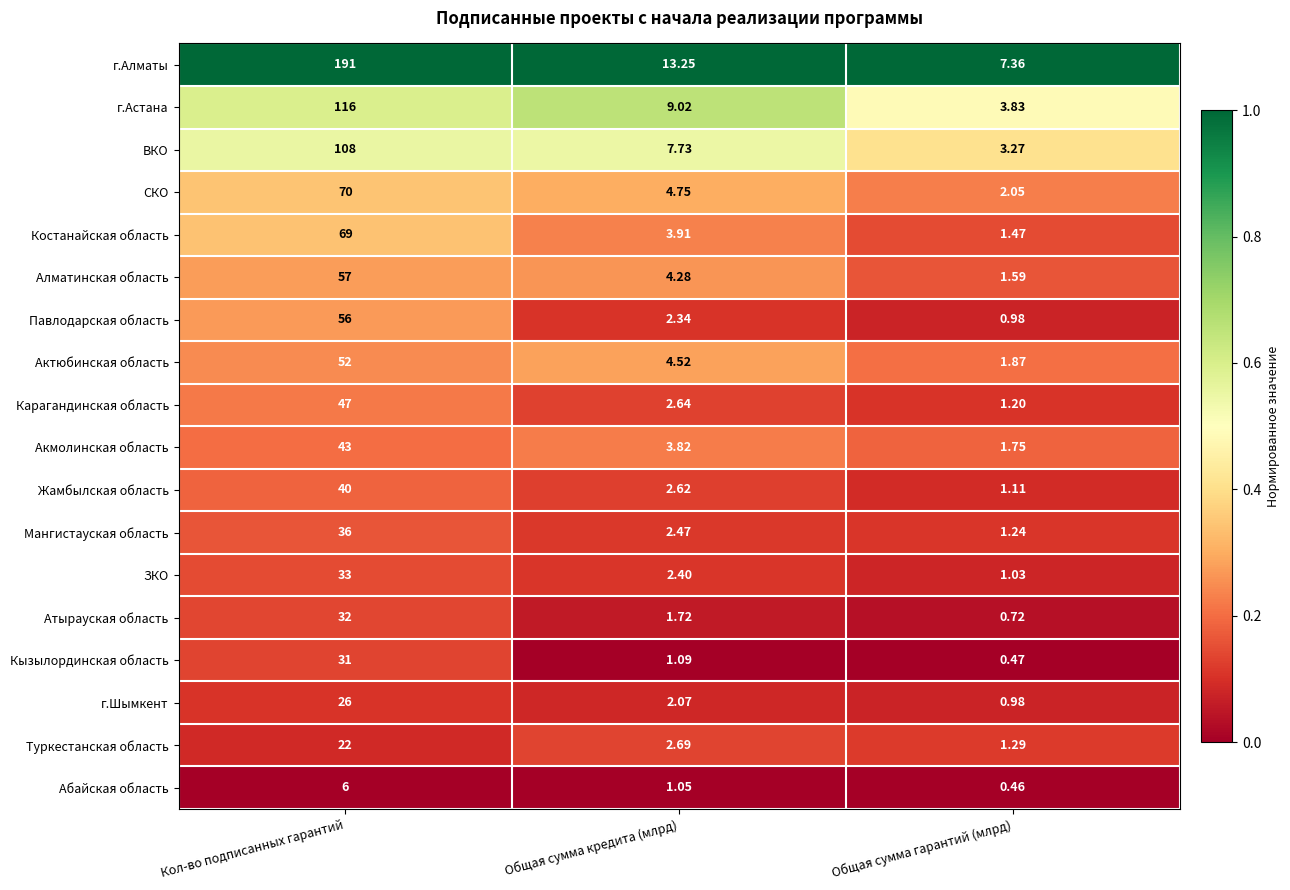

Rank the series by their maximum value, from lowest to highest.

Абайская область, Туркестанская область, г.Шымкент, Кызылординская область, Атырауская область, ЗКО, Мангистауская область, Жамбылская область, Акмолинская область, Карагандинская область, Актюбинская область, Павлодарская область, Алматинская область, Костанайская область, СКО, ВКО, г.Астана, г.Алматы